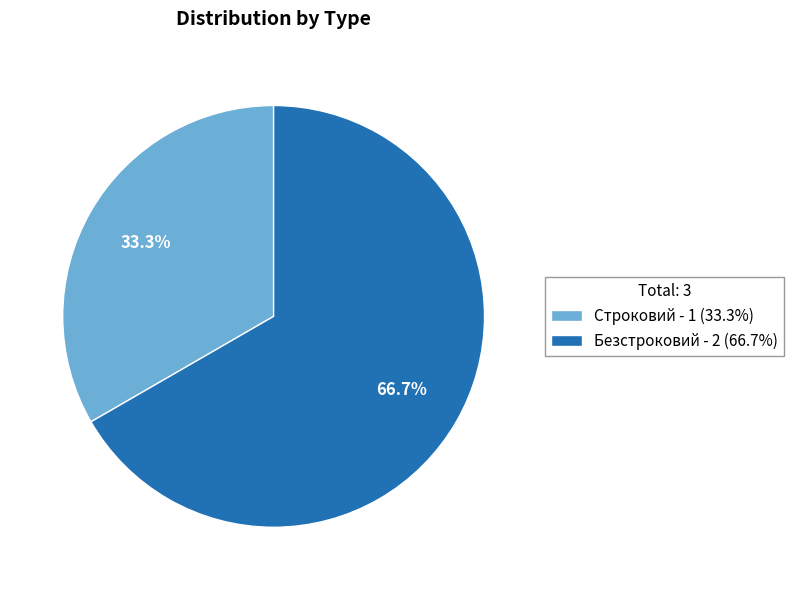

Which category accounts for the majority?

Безстроковий